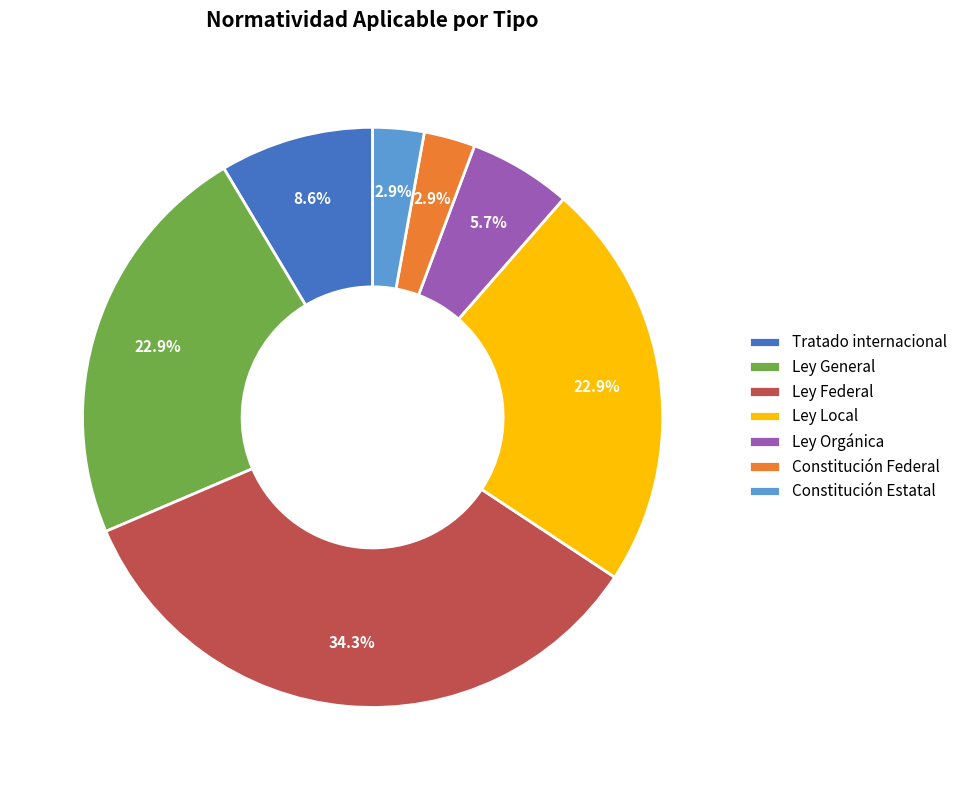

What percentage is the Ley Local slice, to the nearest percent?

23%